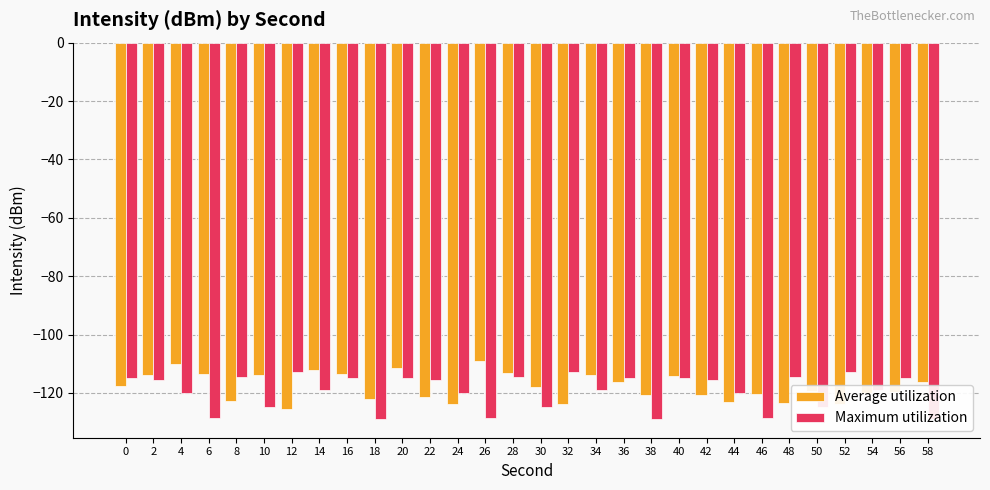

At how many categories does at least one series exceed -117?

22